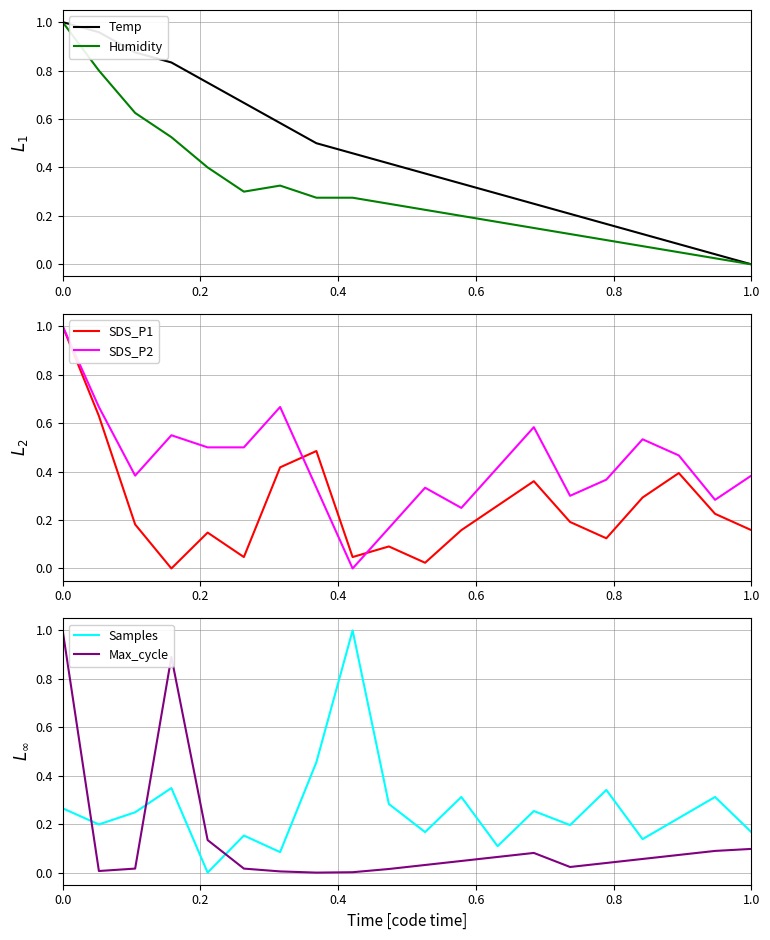

After their last crossing, which series has the higher values: Max_cycle or Samples?

Samples